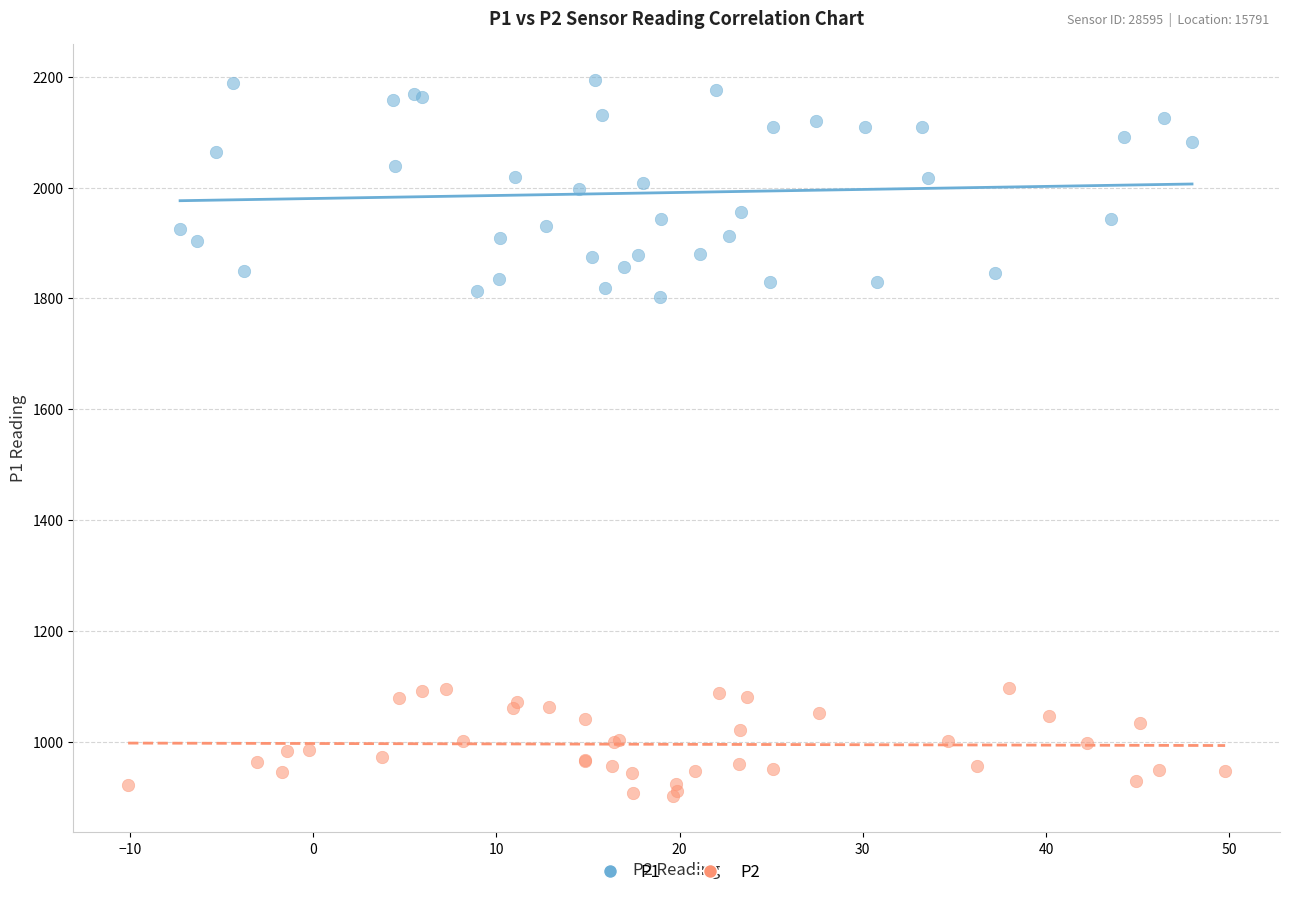

Which series has the widest spread of Y values?

P1